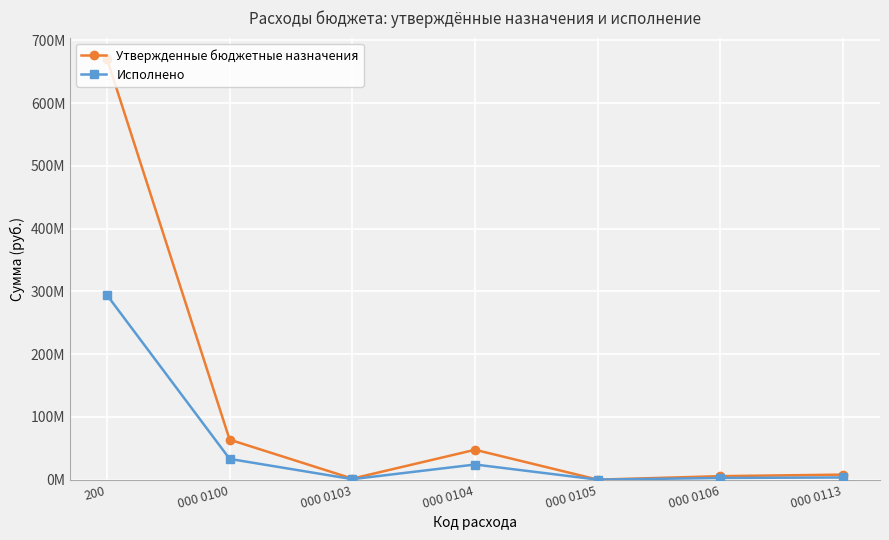

Is this an area chart (filled region under the line)?

No